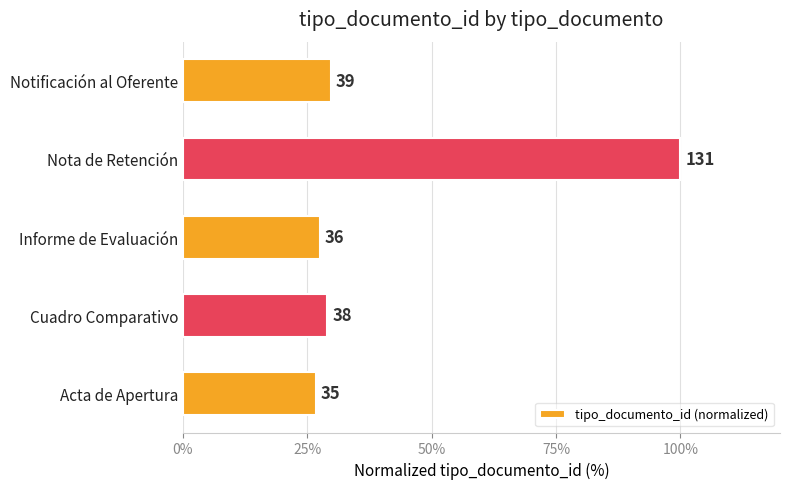

How many bars are there in total?

5